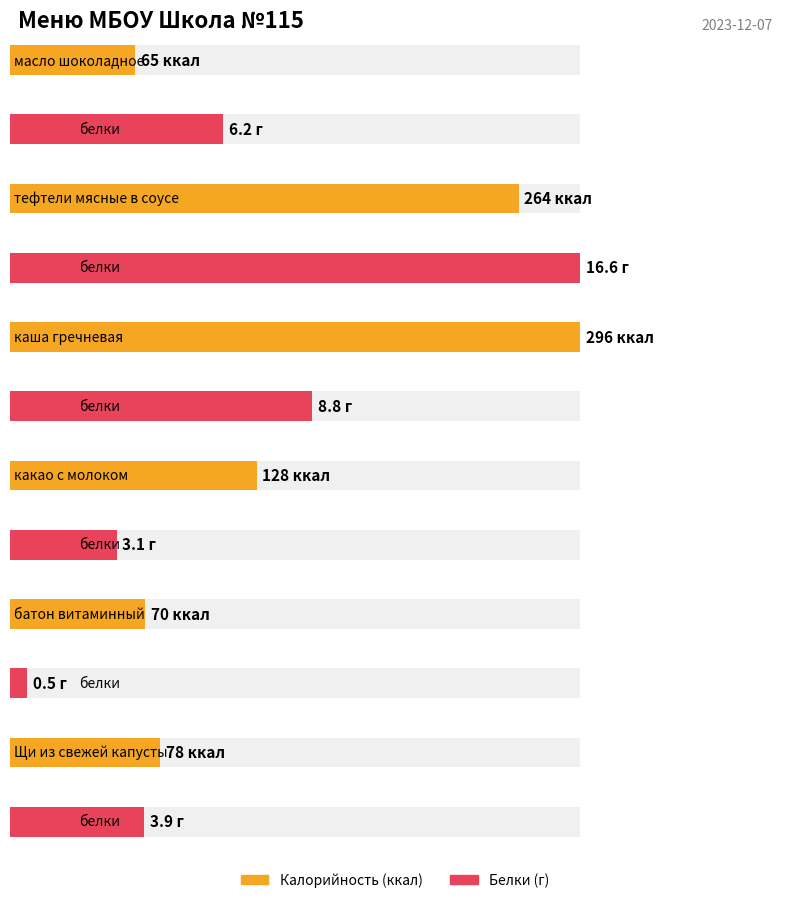

List the series in order of their peak value, highest first.

Калорийность, Белки